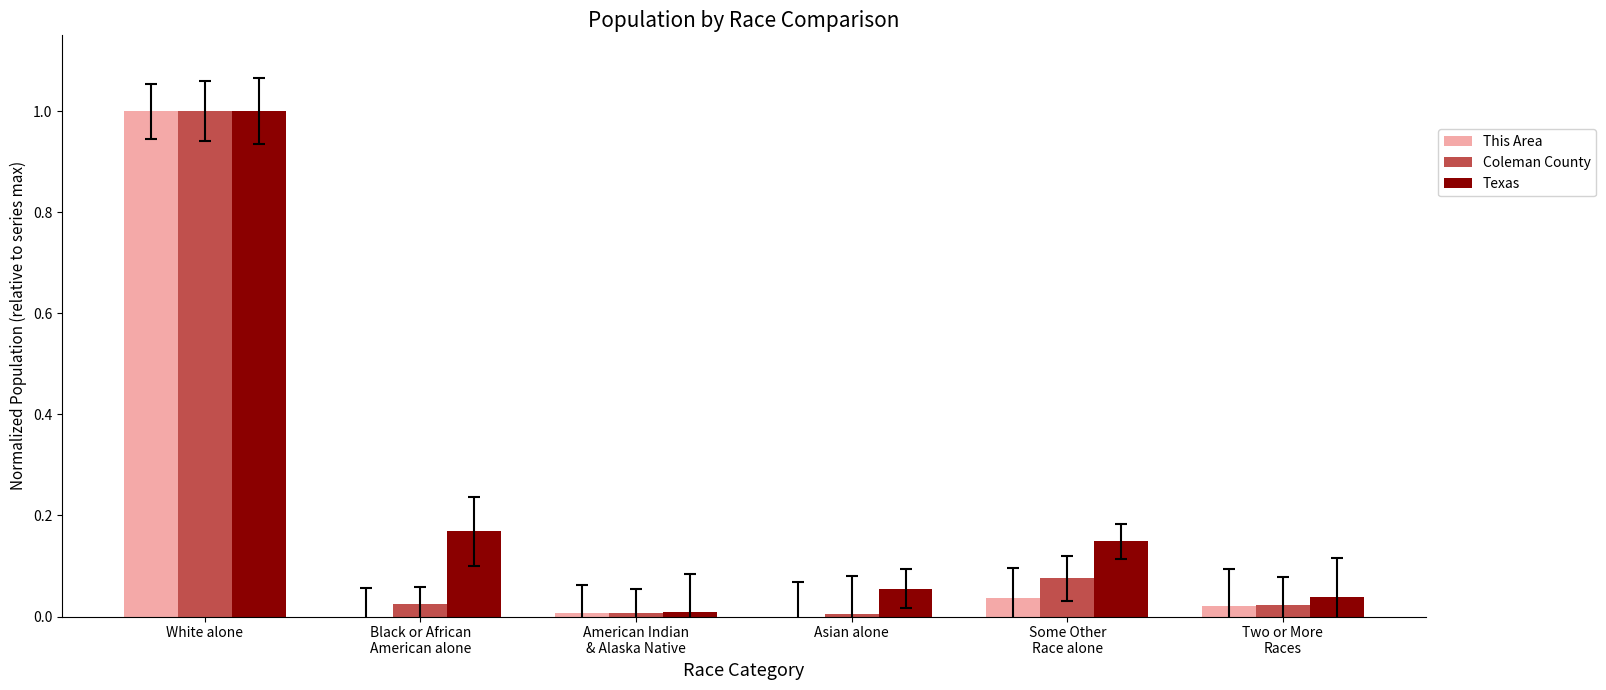

How many bars are there in total?

18